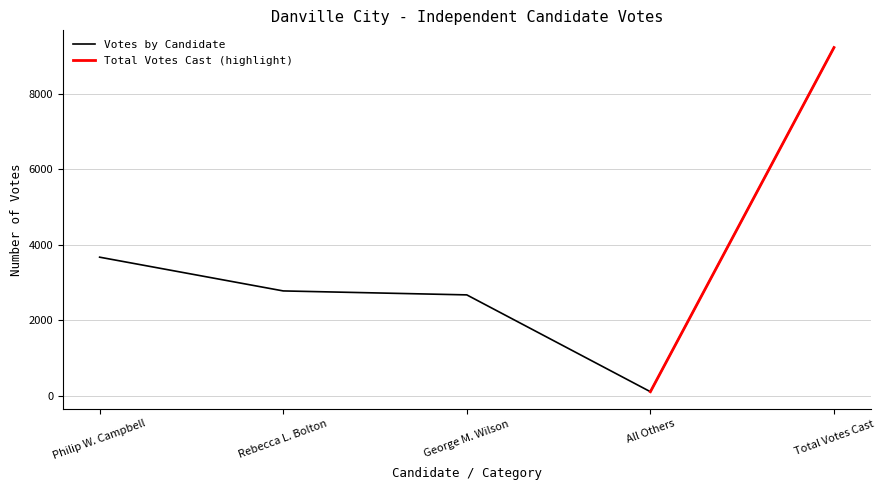

What is the label of the 5th point from the right?

Philip W. Campbell